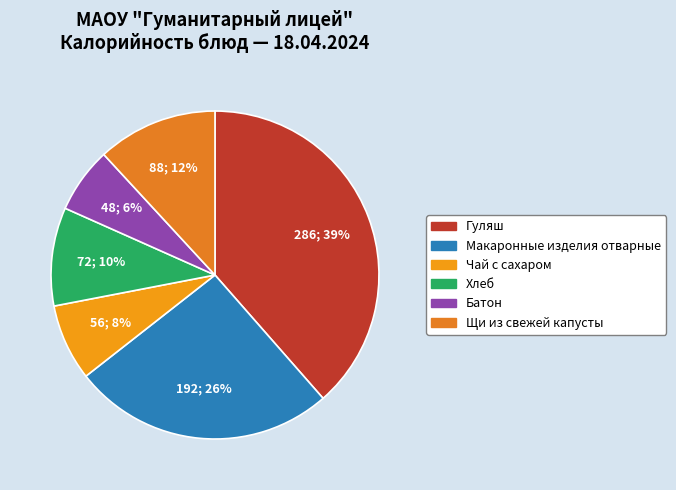

Combined, do Чай с сахаром and Батон account for over 50%?

No